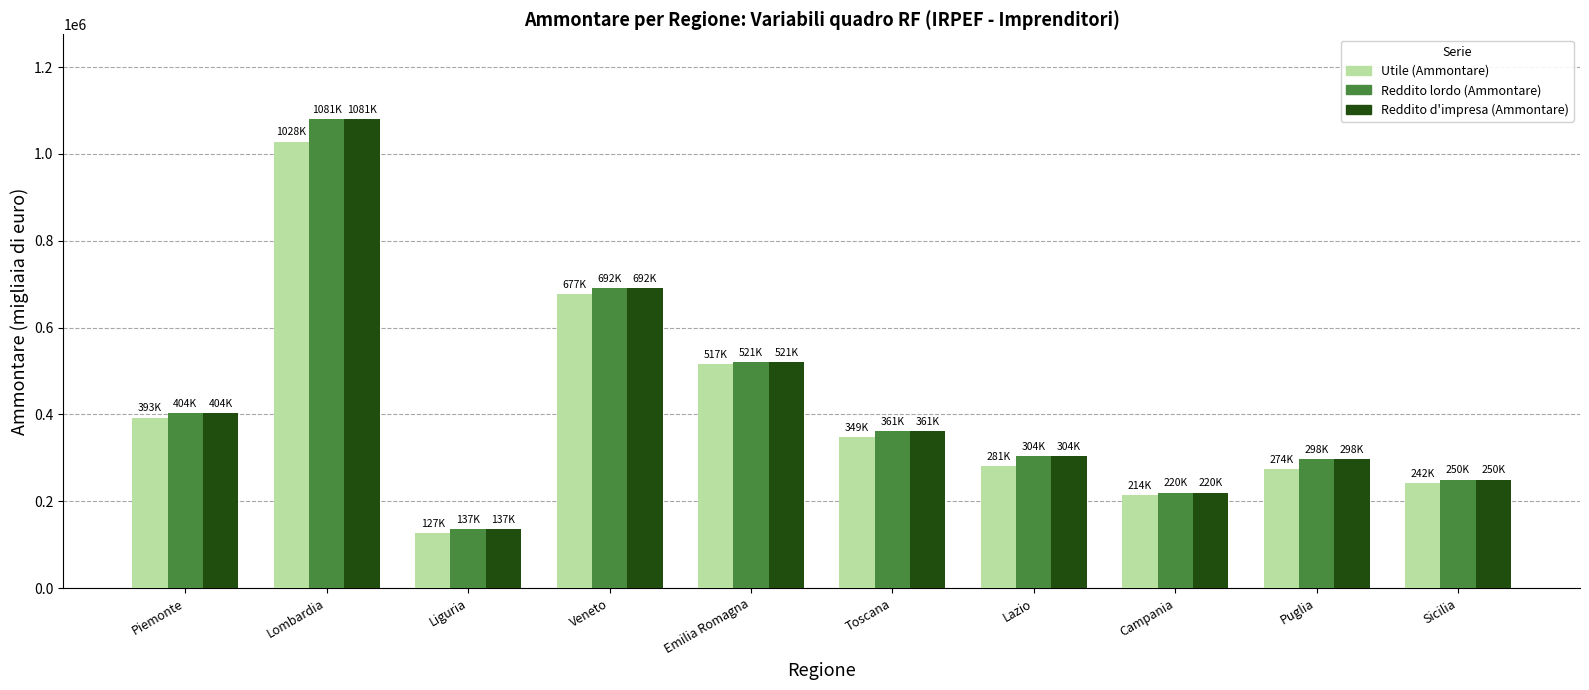

What is the minimum value shown in the chart?

127435